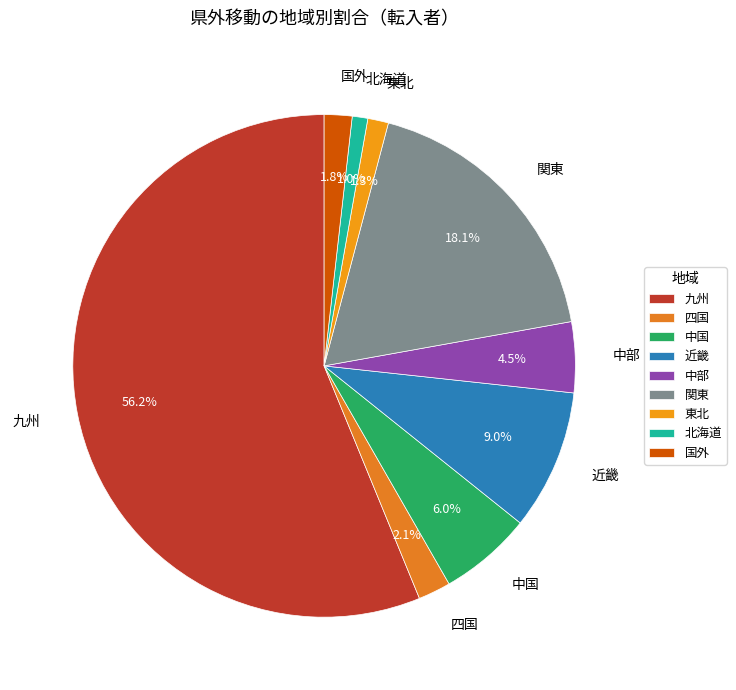

Is the sum of 北海道 and 四国 greater than half?

No